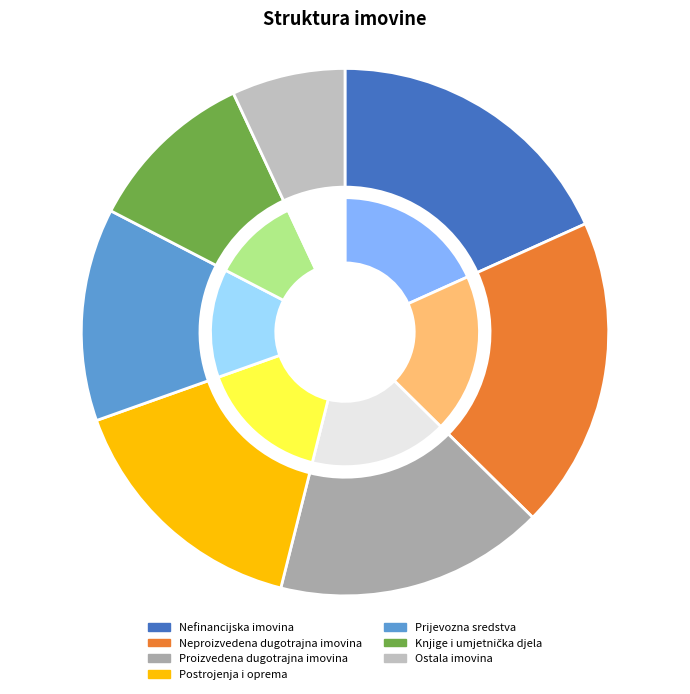

To the nearest percent, what is the combined percentage of Knjige i umjetnička djela and Prijevozna sredstva?

23%